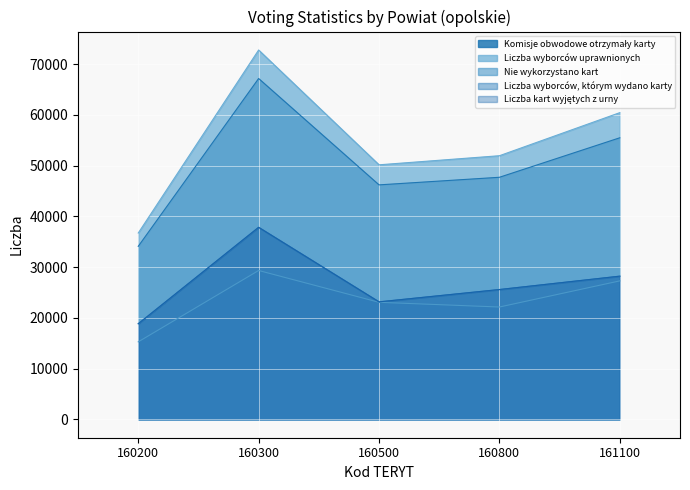

List the labels in order of Liczba wyborców uprawnionych value, smallest first.

160200, 160500, 160800, 161100, 160300